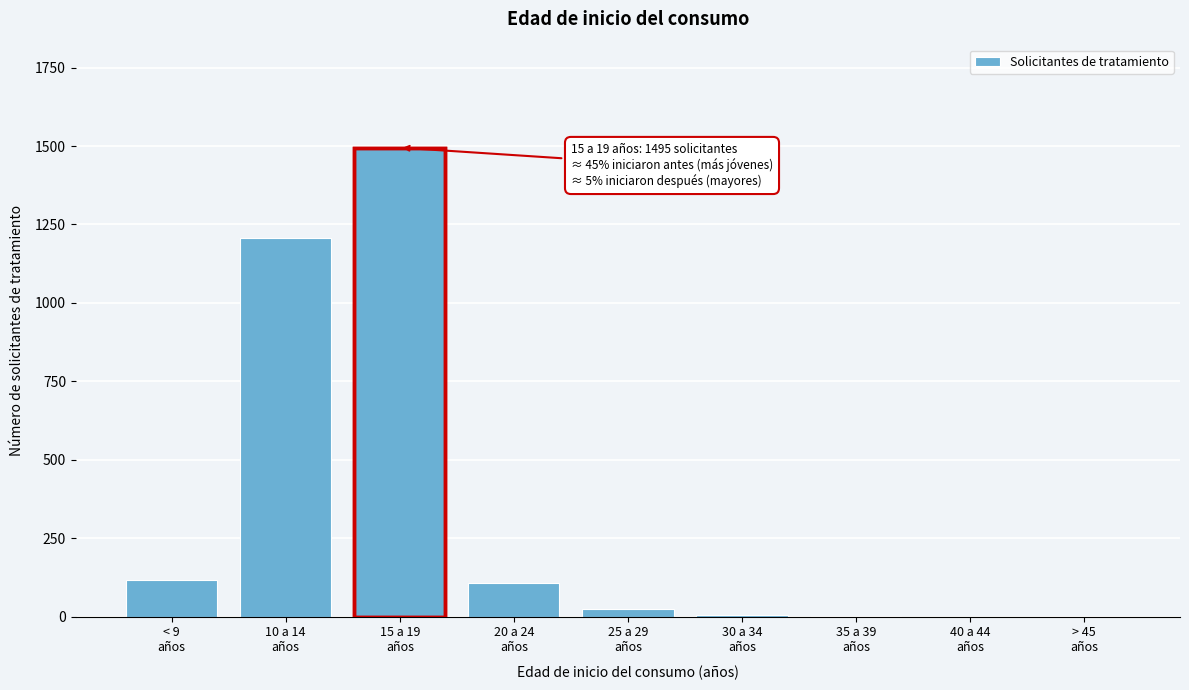

What is the maximum value shown in the chart?

1495